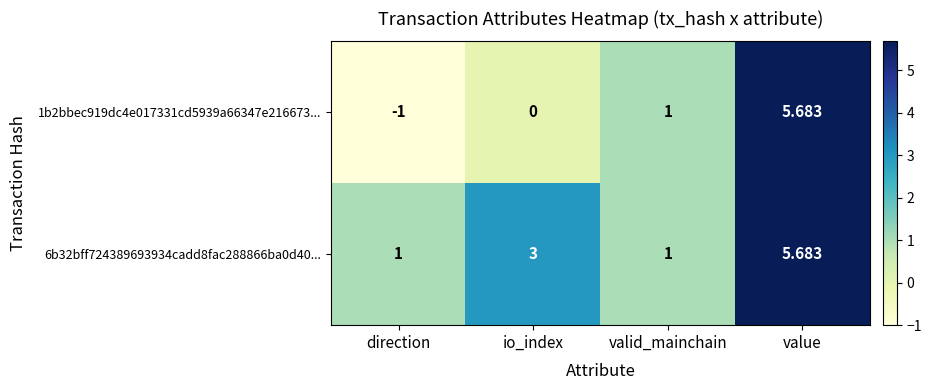

List the labels in order of 1b2bbec919dc4e017331cd5939a66347e216673... value, smallest first.

direction, io_index, valid_mainchain, value